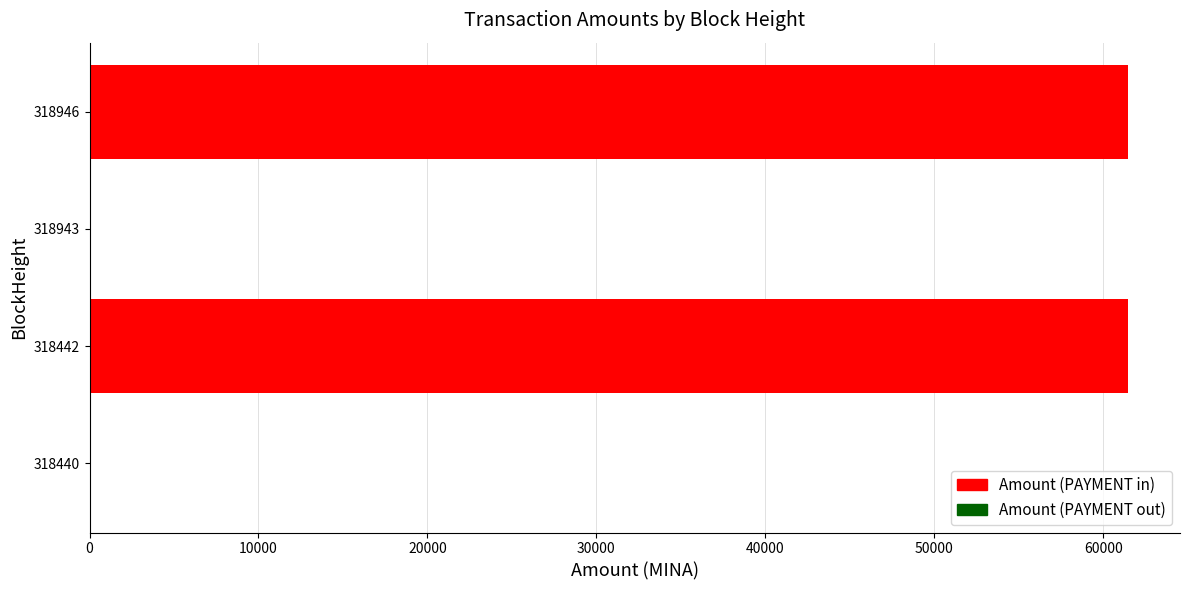

Is it true that the value at 318946 is 61469.6?

True